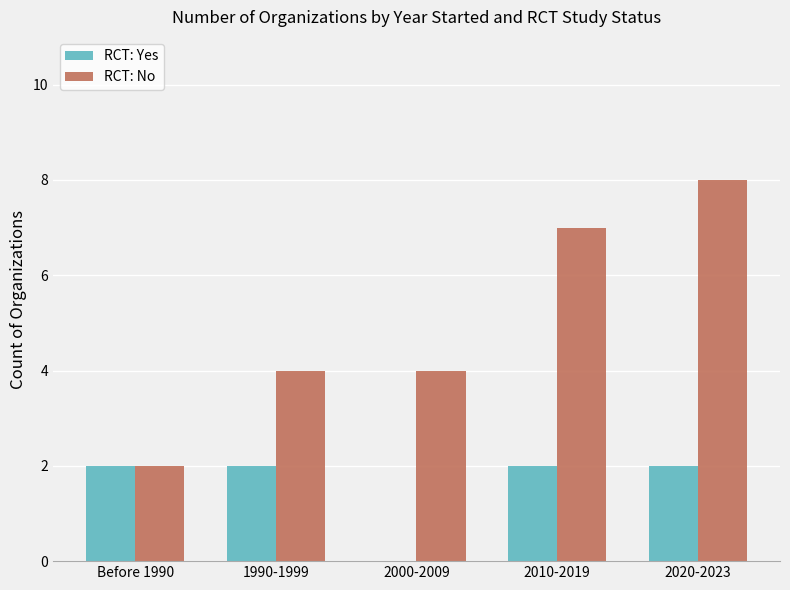

Which label corresponds to the largest value in the chart?

2020-2023